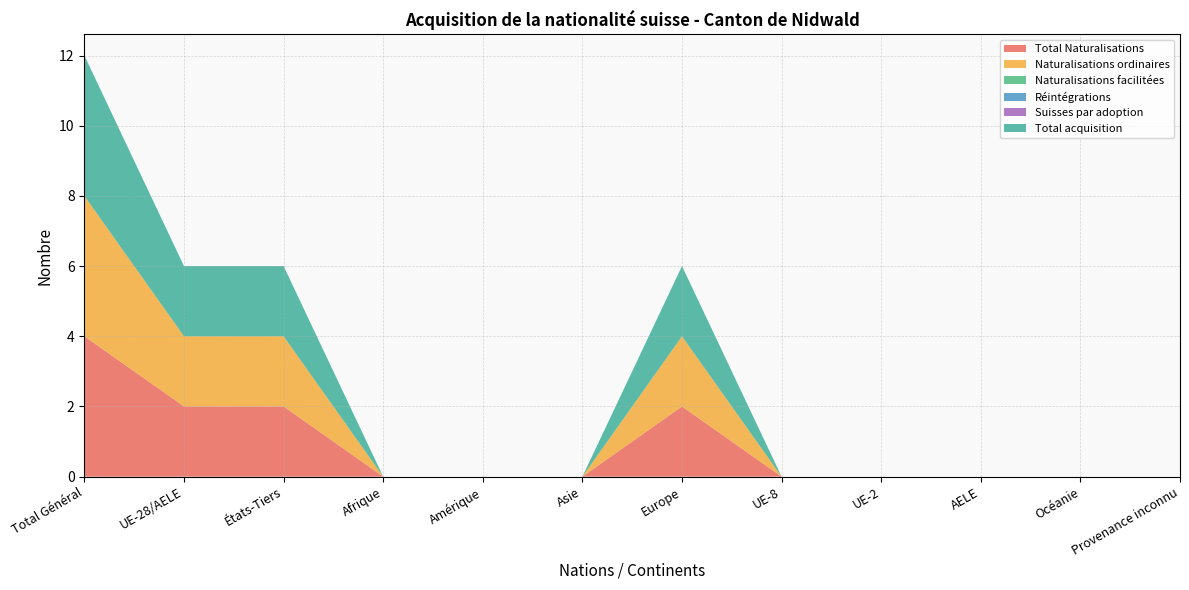

Reading left to right, list all the values displayed in this chart.

Total Naturalisations: 4	2	2	0	0	0	2	0	0	0	0	0
Naturalisations ordinaires: 4	2	2	0	0	0	2	0	0	0	0	0
Naturalisations facilitées: 0	0	0	0	0	0	0	0	0	0	0	0
Réintégrations: 0	0	0	0	0	0	0	0	0	0	0	0
Suisses par adoption: 0	0	0	0	0	0	0	0	0	0	0	0
Total acquisition: 4	2	2	0	0	0	2	0	0	0	0	0